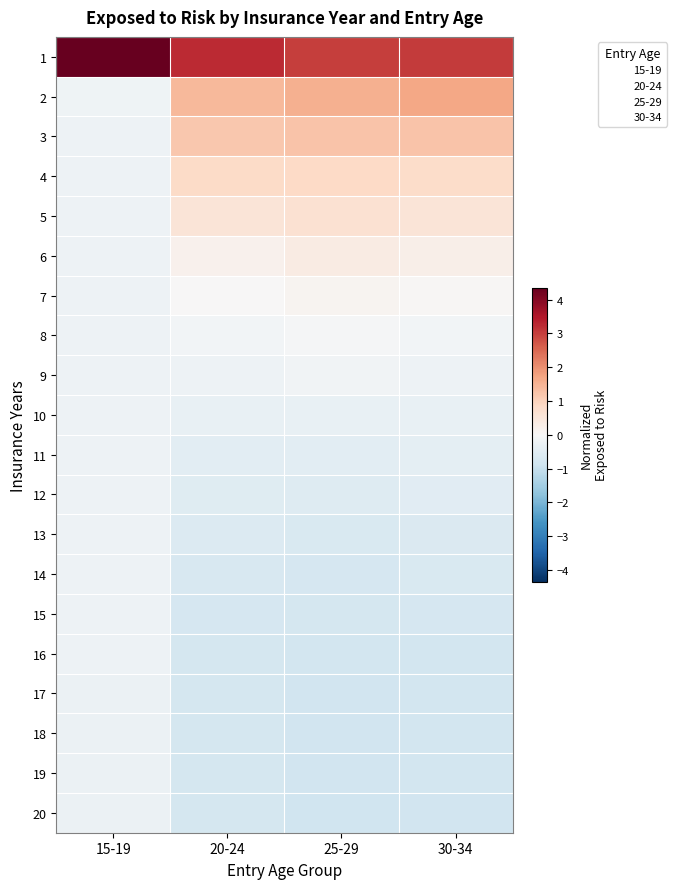

Reading left to right, what are all the values shown in this chart?

1: 15-19=4.4	20-24=3.3	25-29=3.0	30-34=3.0
2: 15-19=-0.2	20-24=1.4	25-29=1.5	30-34=1.7
3: 15-19=-0.2	20-24=1.2	25-29=1.3	30-34=1.3
4: 15-19=-0.2	20-24=0.8	25-29=0.9	30-34=0.8
5: 15-19=-0.2	20-24=0.6	25-29=0.7	30-34=0.6
6: 15-19=-0.2	20-24=0.2	25-29=0.3	30-34=0.3
7: 15-19=-0.2	20-24=0.0	25-29=0.1	30-34=0.0
8: 15-19=-0.2	20-24=-0.1	25-29=-0.0	30-34=-0.1
9: 15-19=-0.2	20-24=-0.2	25-29=-0.2	30-34=-0.2
10: 15-19=-0.2	20-24=-0.3	25-29=-0.3	30-34=-0.3
11: 15-19=-0.2	20-24=-0.4	25-29=-0.5	30-34=-0.4
12: 15-19=-0.2	20-24=-0.5	25-29=-0.5	30-34=-0.5
13: 15-19=-0.2	20-24=-0.6	25-29=-0.7	30-34=-0.6
14: 15-19=-0.2	20-24=-0.7	25-29=-0.7	30-34=-0.7
15: 15-19=-0.2	20-24=-0.7	25-29=-0.8	30-34=-0.7
16: 15-19=-0.2	20-24=-0.8	25-29=-0.8	30-34=-0.8
17: 15-19=-0.2	20-24=-0.8	25-29=-0.8	30-34=-0.8
18: 15-19=-0.2	20-24=-0.8	25-29=-0.8	30-34=-0.8
19: 15-19=-0.2	20-24=-0.8	25-29=-0.8	30-34=-0.8
20: 15-19=-0.2	20-24=-0.8	25-29=-0.9	30-34=-0.8